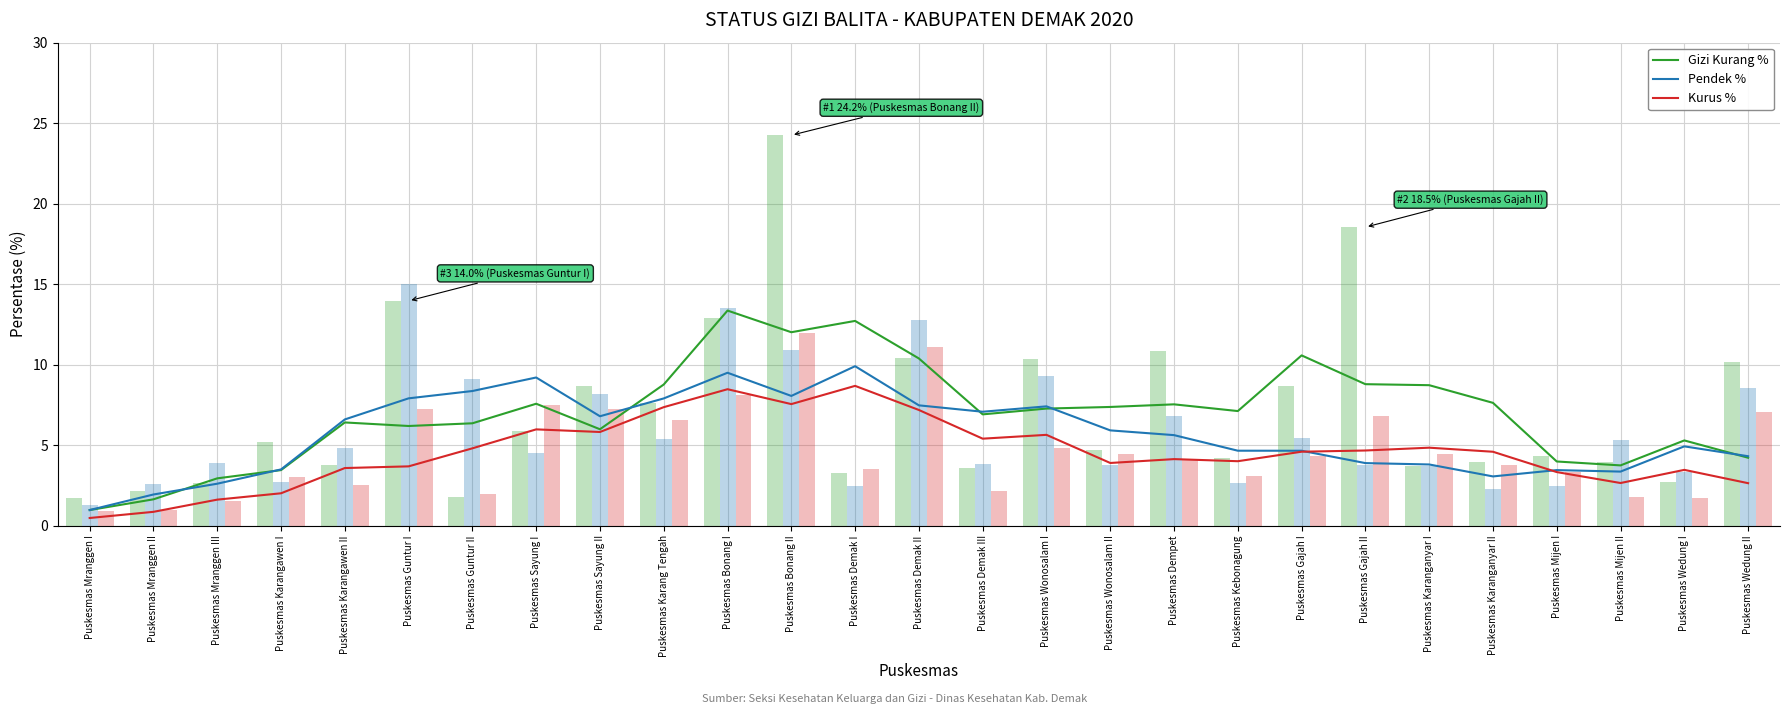

What is the difference between the maximum and minimum values in the Pendek % series?

8.9